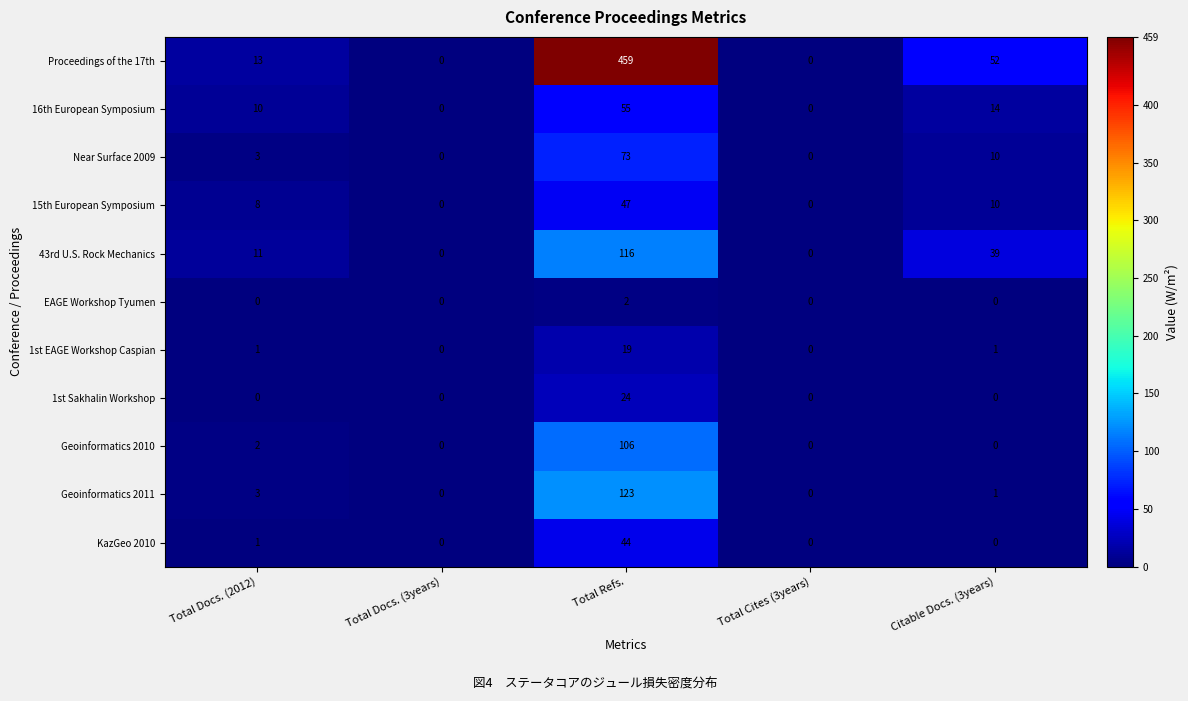

What is the average value of the Geoinformatics 2010 series?

22